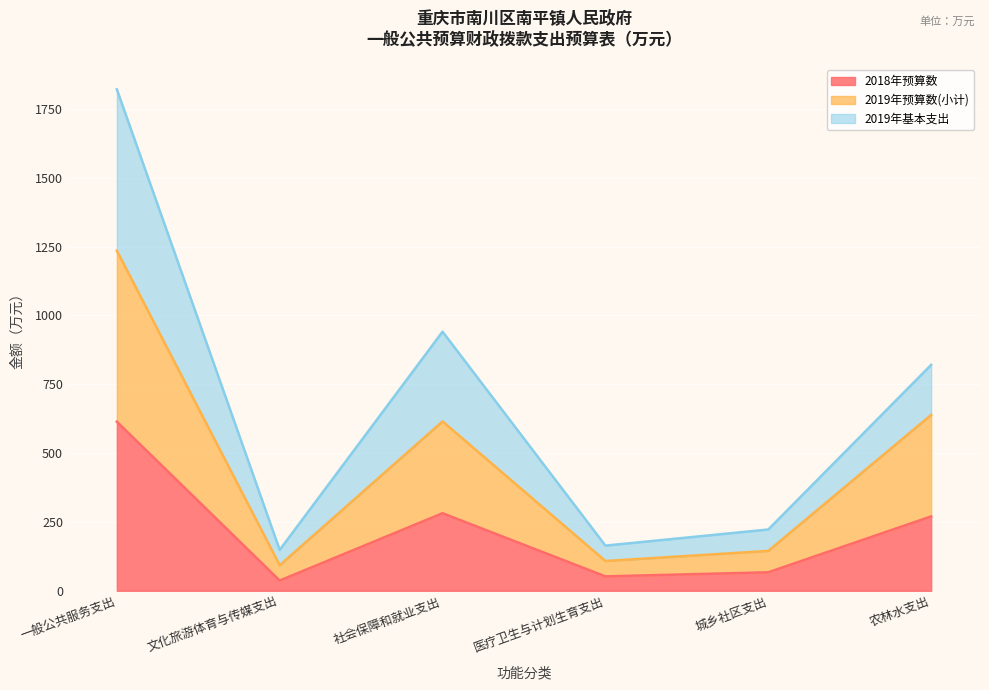

True or false: 2019年预算数(小计) has a value of 1986.2 at 一般公共服务支出.

False